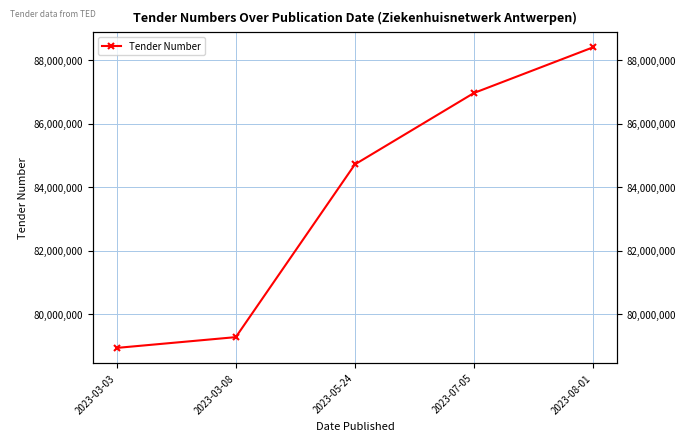

What is the label of the 5th point from the left?

2023-08-01